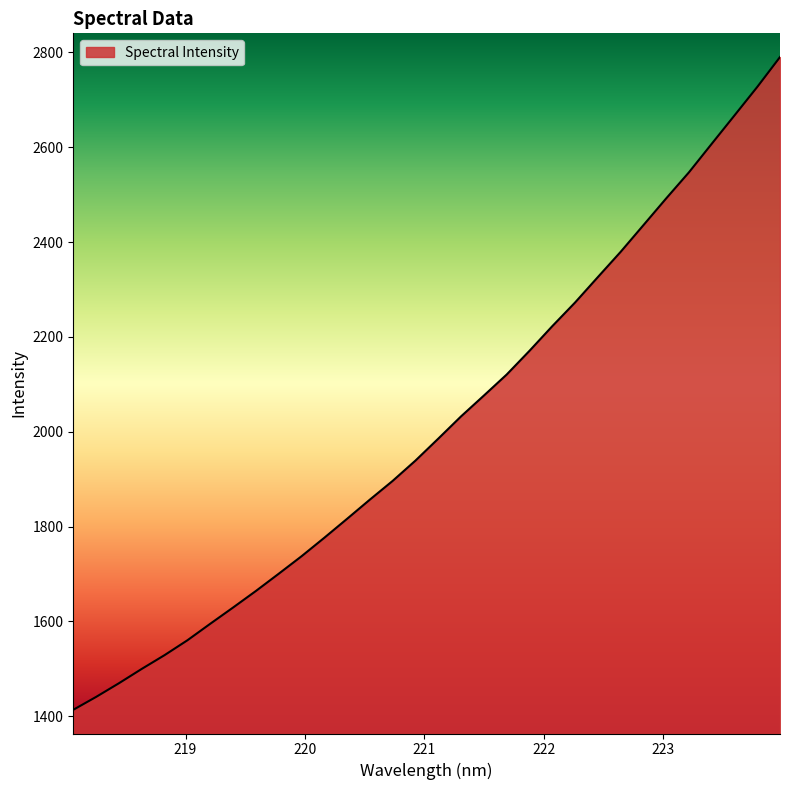

What is the greatest value displayed?

2790.2